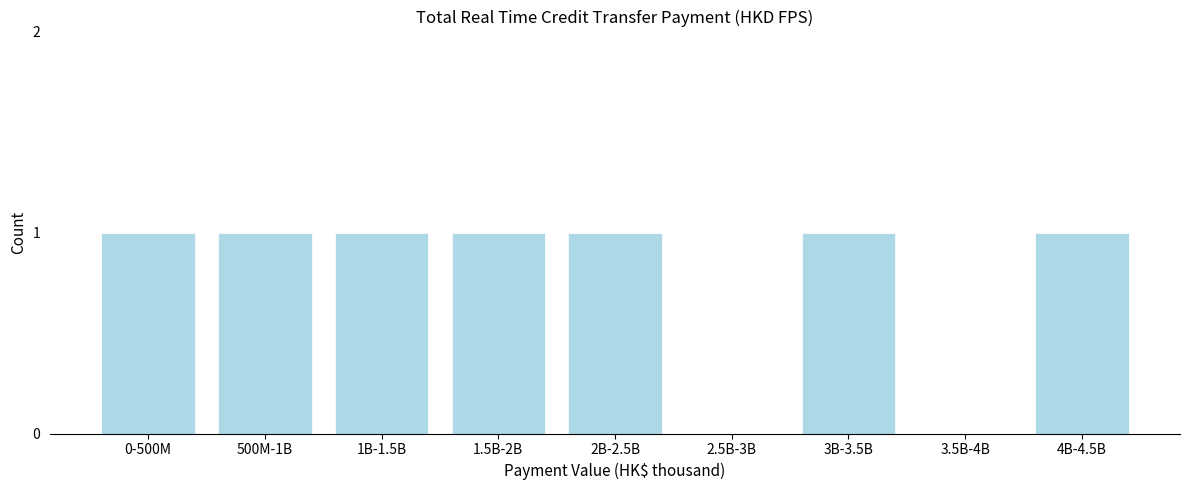

Reading right to left, what are all the values shown in this chart?

4B-4.5B=1	3.5B-4B=0	3B-3.5B=1	2.5B-3B=0	2B-2.5B=1	1.5B-2B=1	1B-1.5B=1	500M-1B=1	0-500M=1